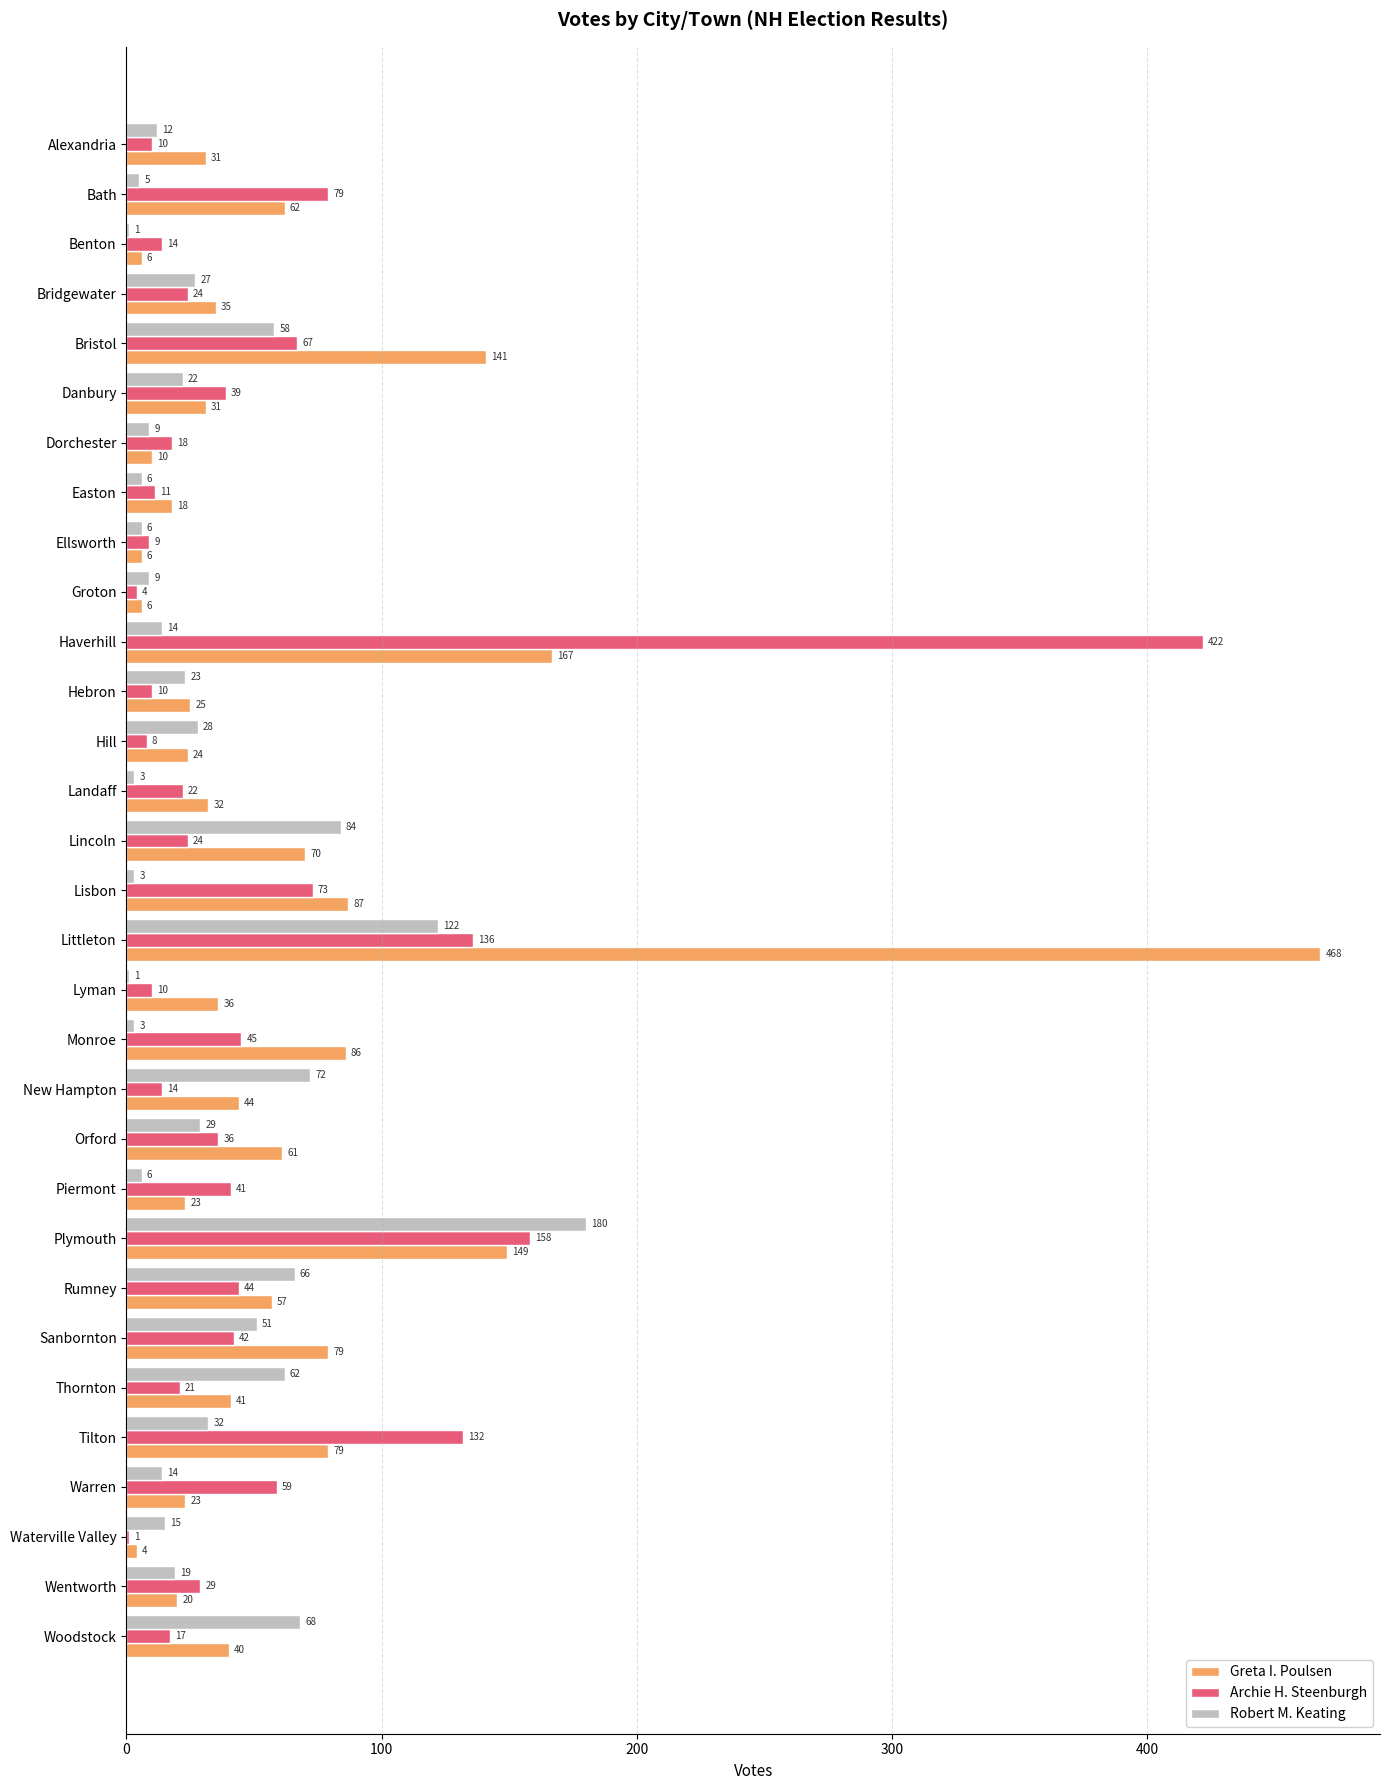

How many categories are shown in the chart?

31